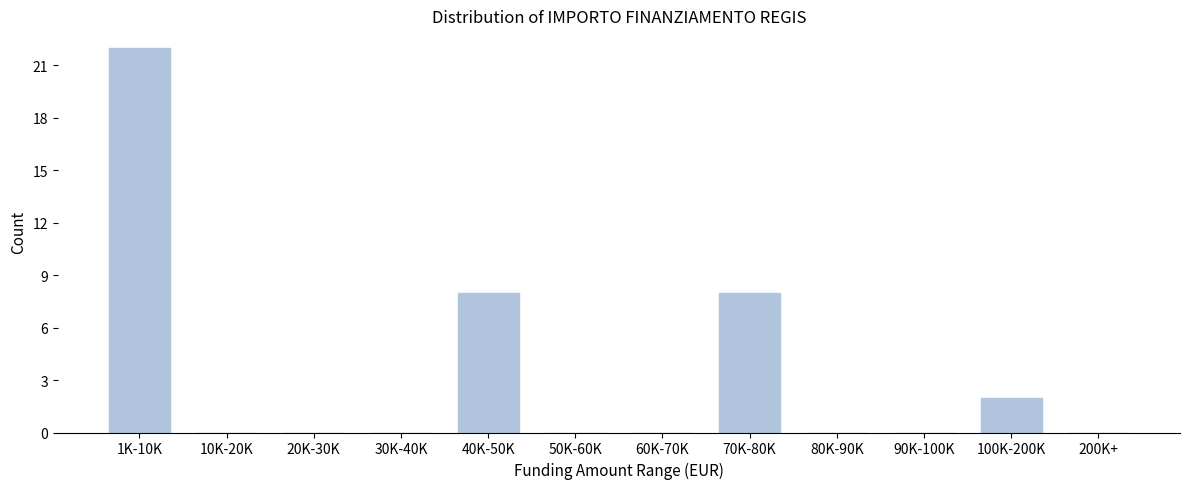

Reading left to right, what are all the values shown in this chart?

1K-10K=22	10K-20K=0	20K-30K=0	30K-40K=0	40K-50K=8	50K-60K=0	60K-70K=0	70K-80K=8	80K-90K=0	90K-100K=0	100K-200K=2	200K+=0